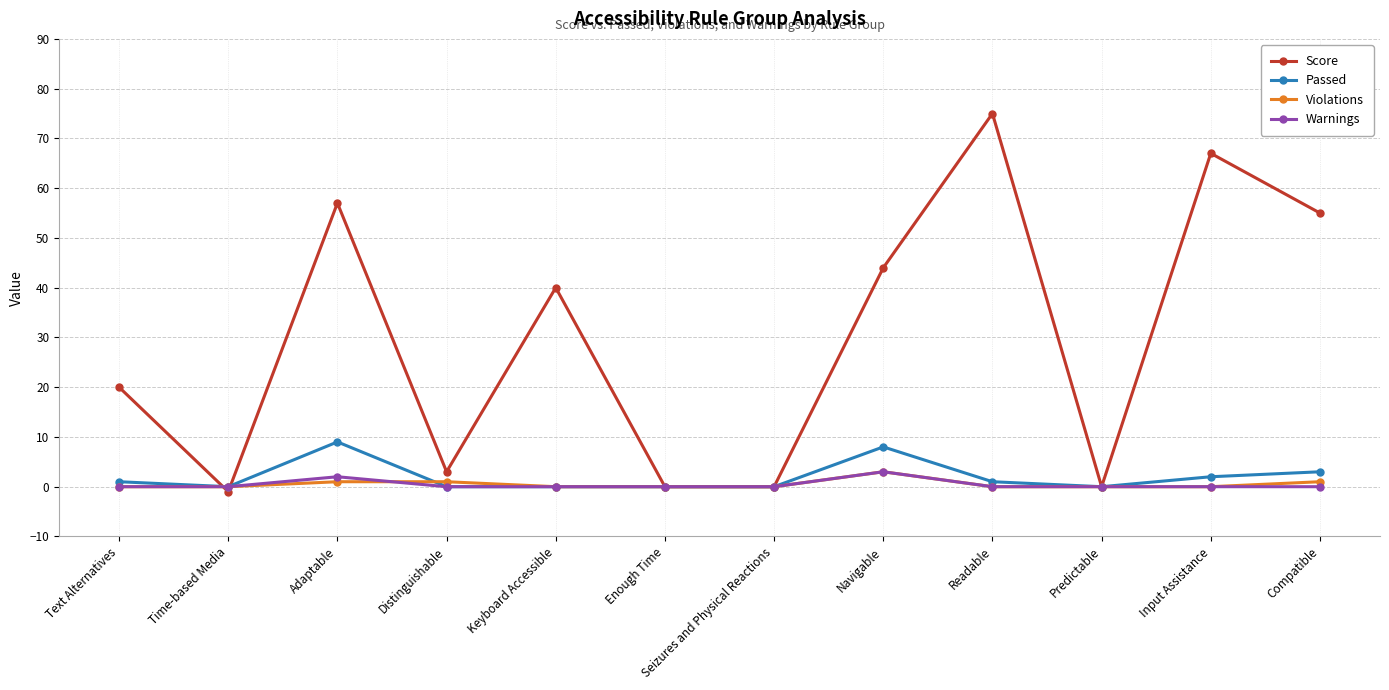

The value of Warnings at Adaptable is 2. True or false?

True